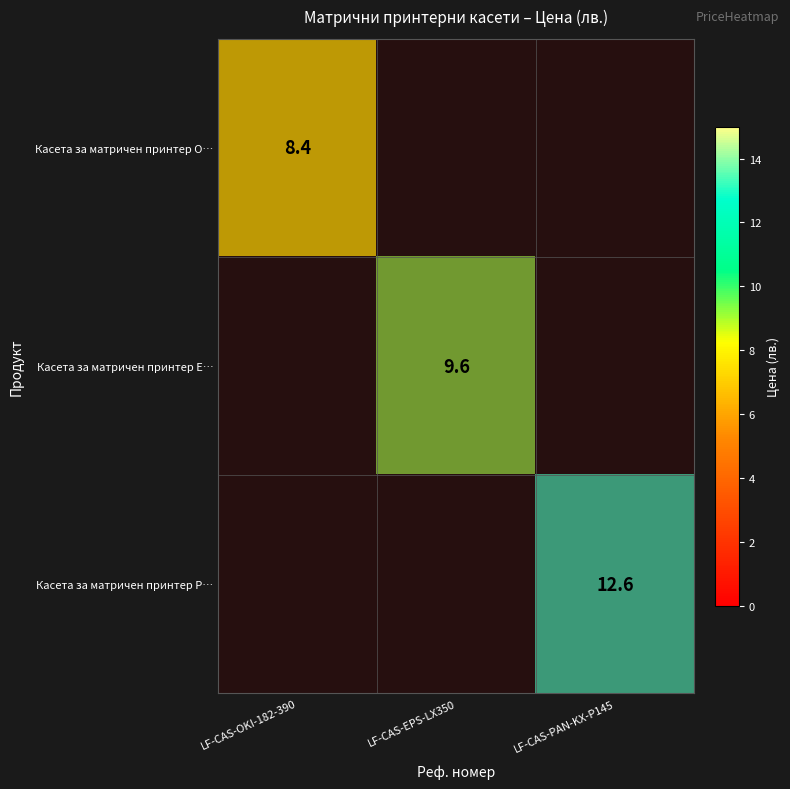

What is the difference between the maximum and minimum values in the Касета за матричен принтер O… series?

8.4